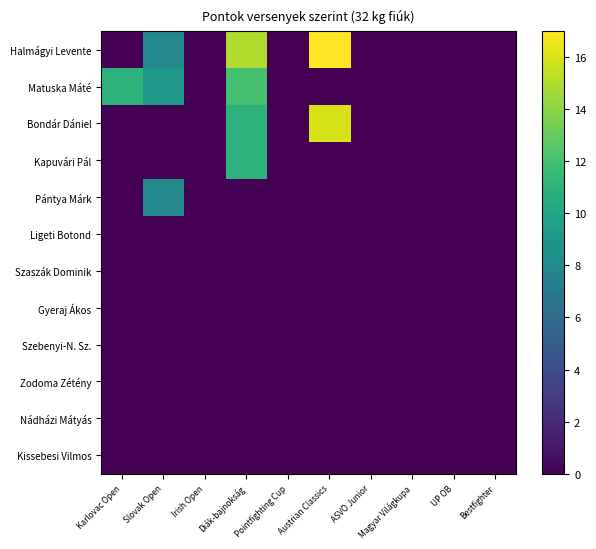

Count the number of categories in the chart.

10